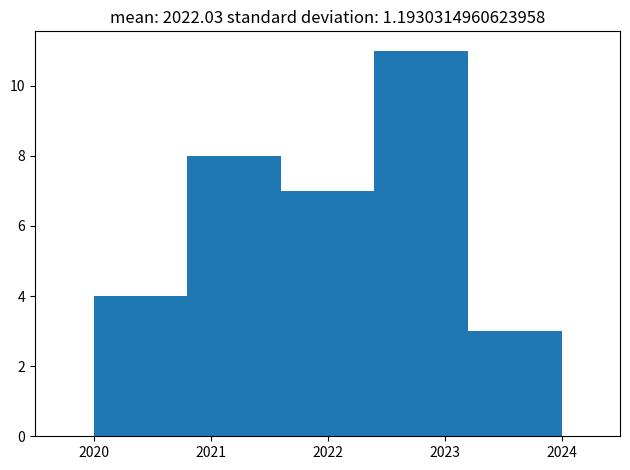

Reading left to right, list every bar in this chart as the range it spans on the x-axis followed by its height. The values are not printed on the chart, so give them approximately, as read against the axis.

2020.0 to 2020.8: 4
2020.8 to 2021.6: 8
2021.6 to 2022.4: 7
2022.4 to 2023.2: 11
2023.2 to 2024.0: 3